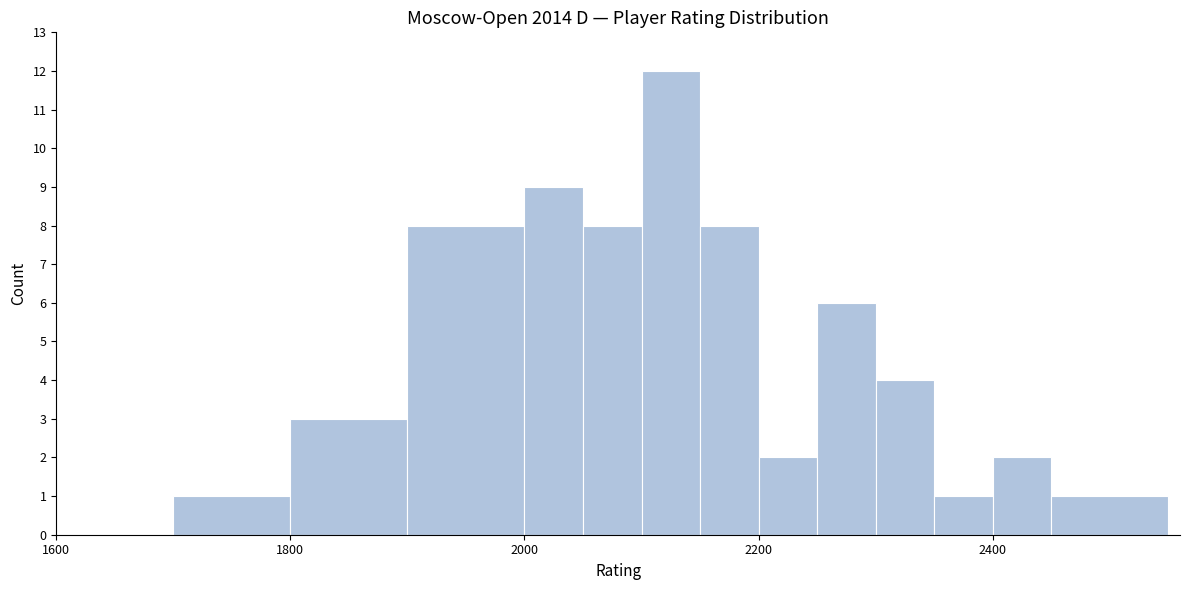

Read against the x-axis, roughly where is the centre of the tallest bar?

2120